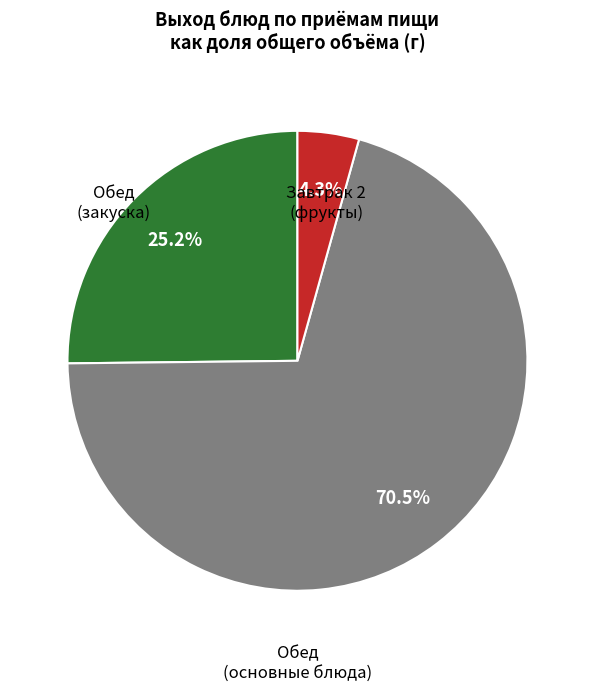

Is there any slice that represents more than half of the pie?

Yes